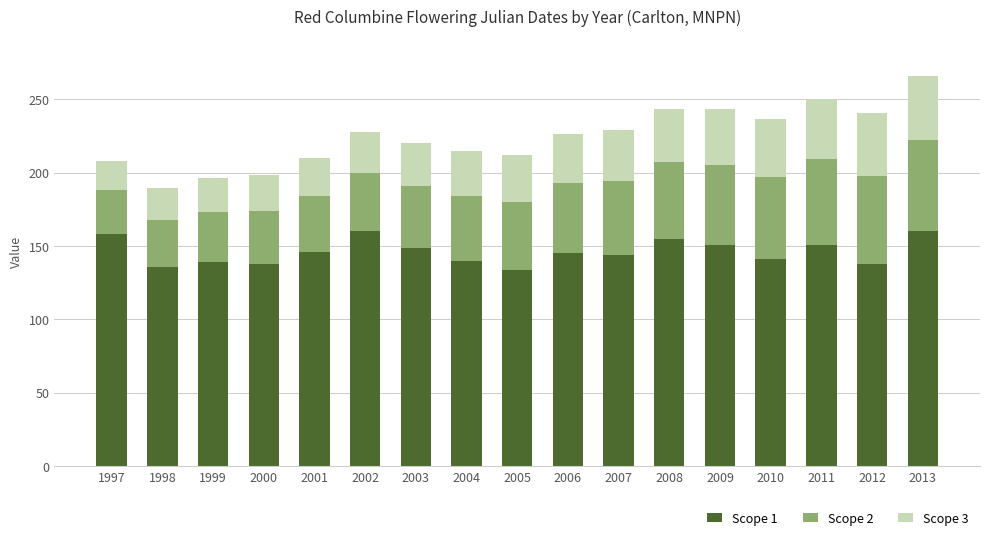

Is it true that Scope 1 equals 151.0 at 2011?

True